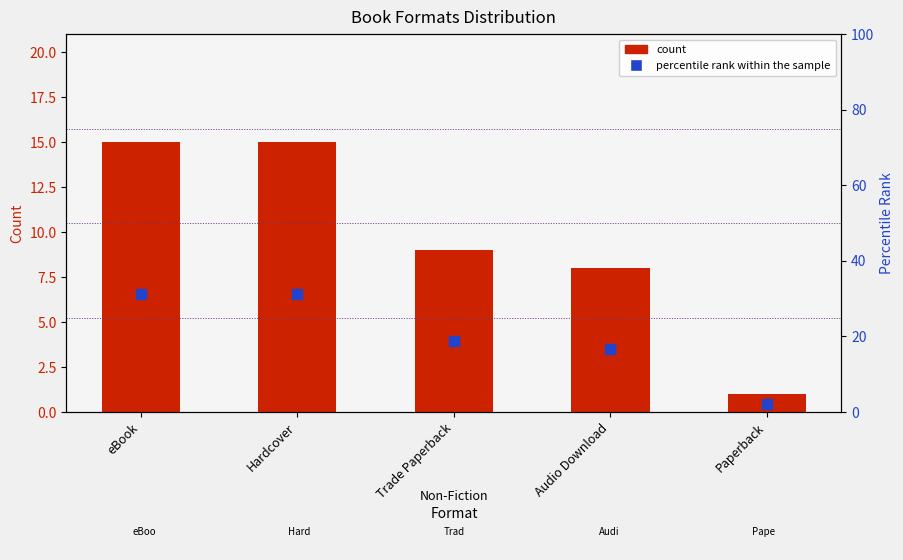

Which series has the largest Y range (max minus min)?

percentile rank within the sample